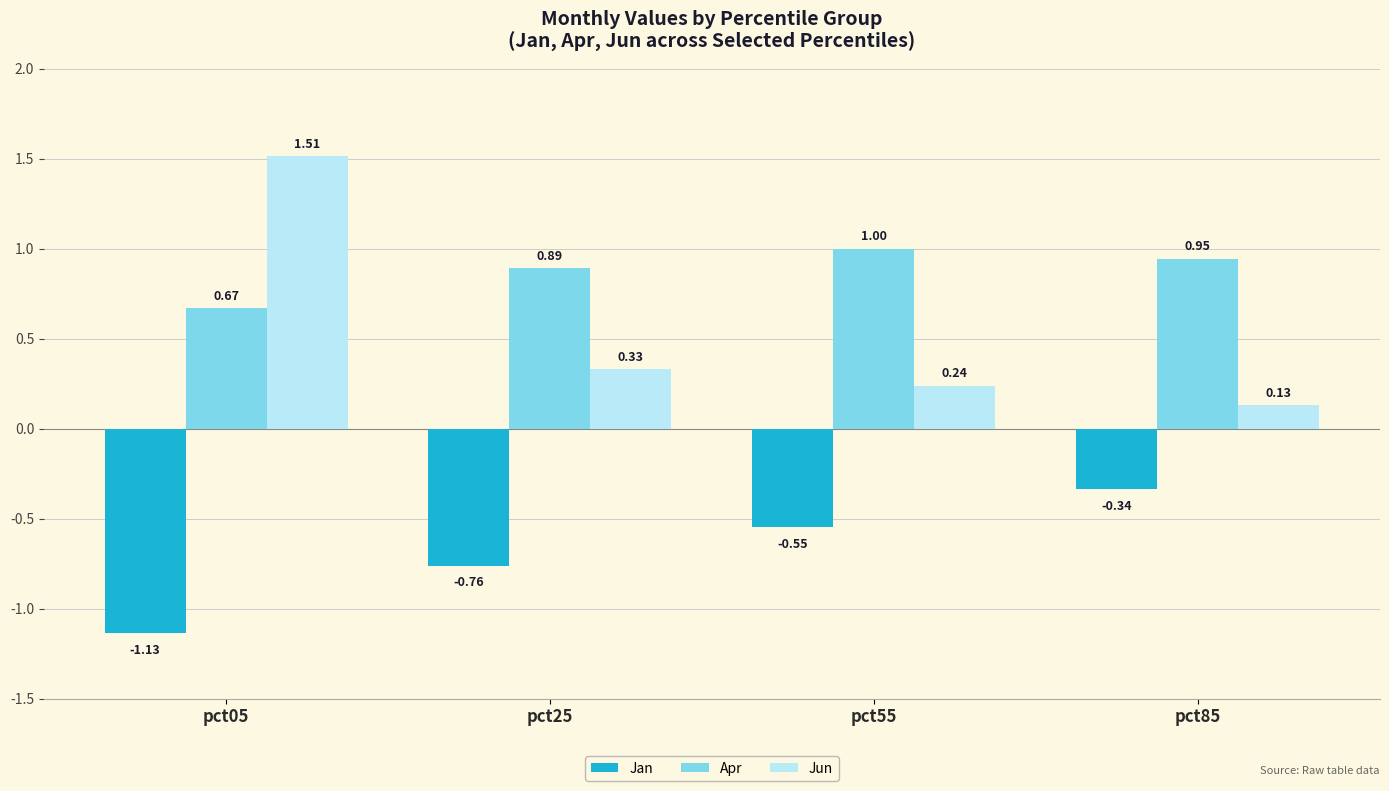

Which series changed the most between pct25 and pct55?

Jan